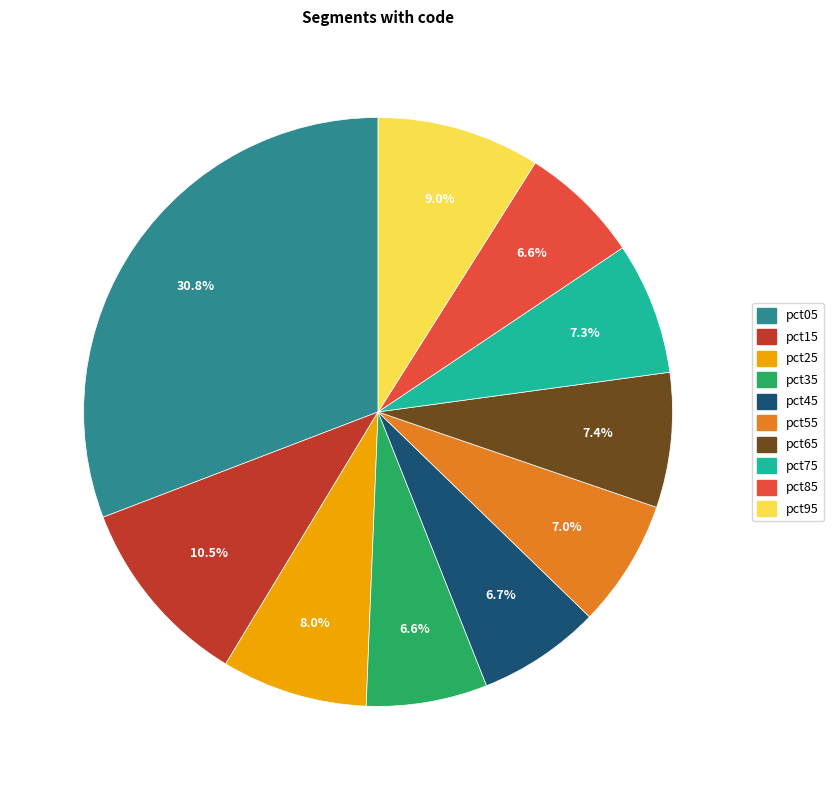

Is there a majority slice in this chart?

No